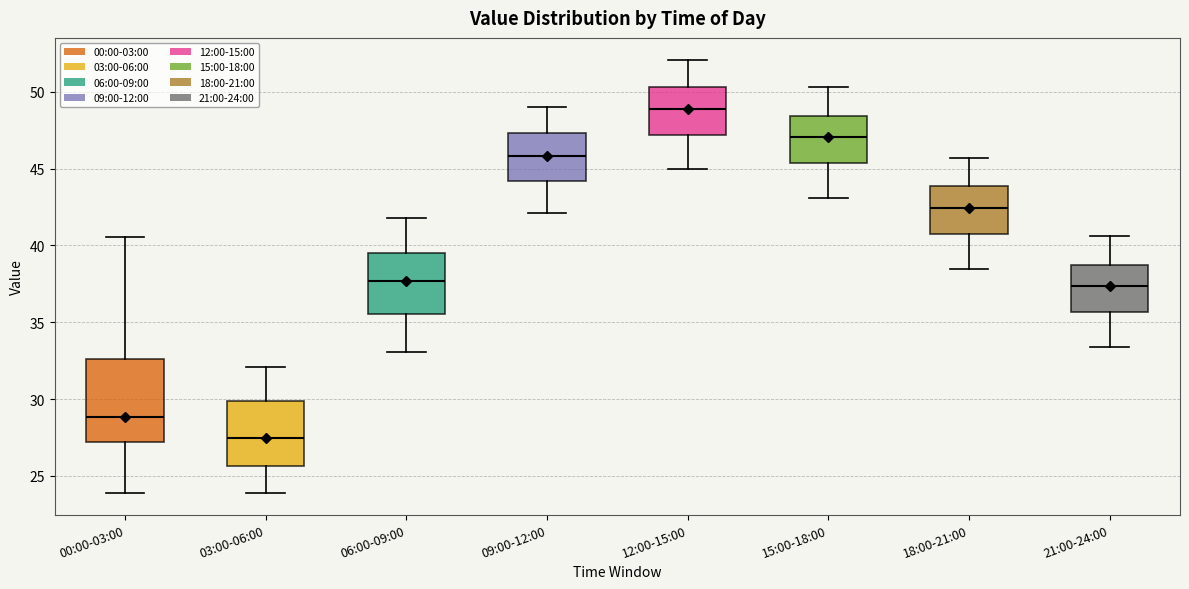

Which box is the tallest, from its lower edge to its upper edge?

00:00-03:00